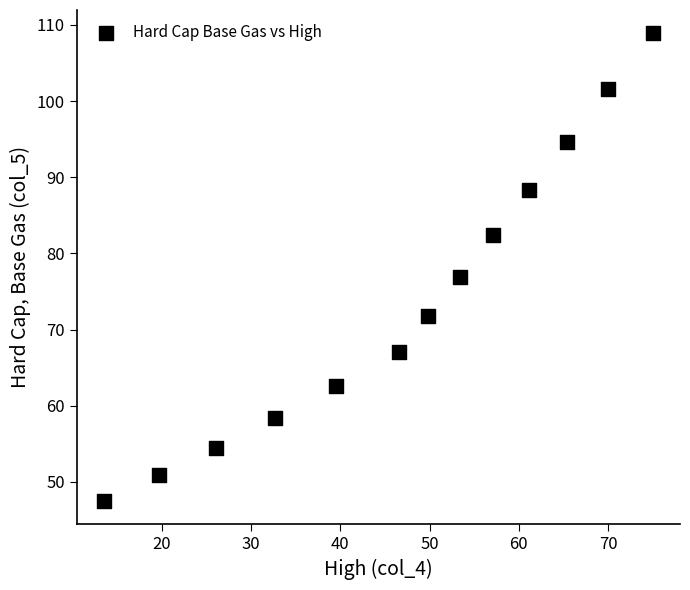

What Y value in the scatter plot is closest to 78?

76.9